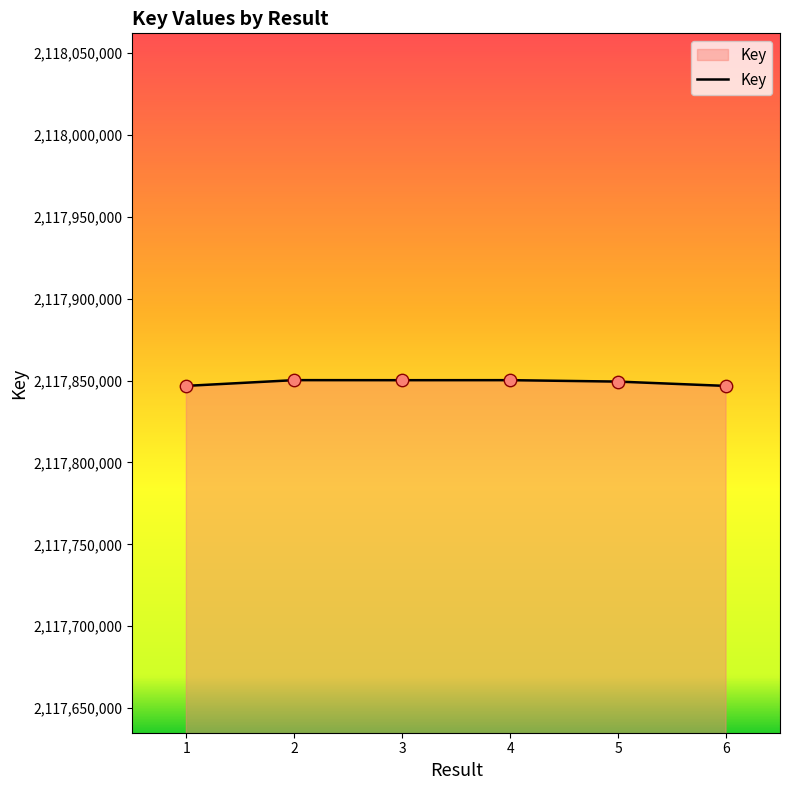

What is the change in value from 4 to 5?

-872